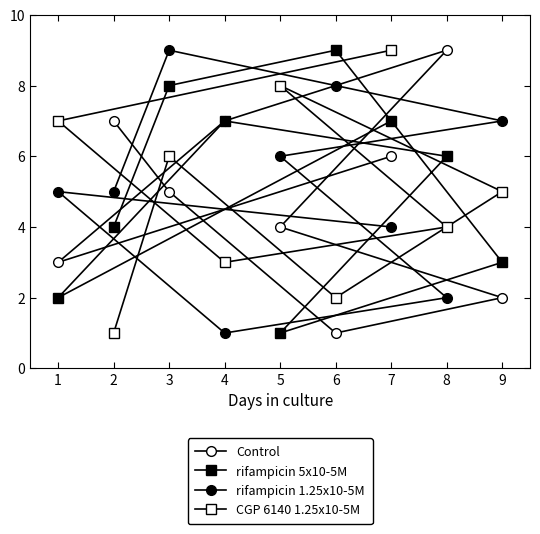

The value of CGP 6140 1.25x10-5M at 4 is 3. True or false?

True